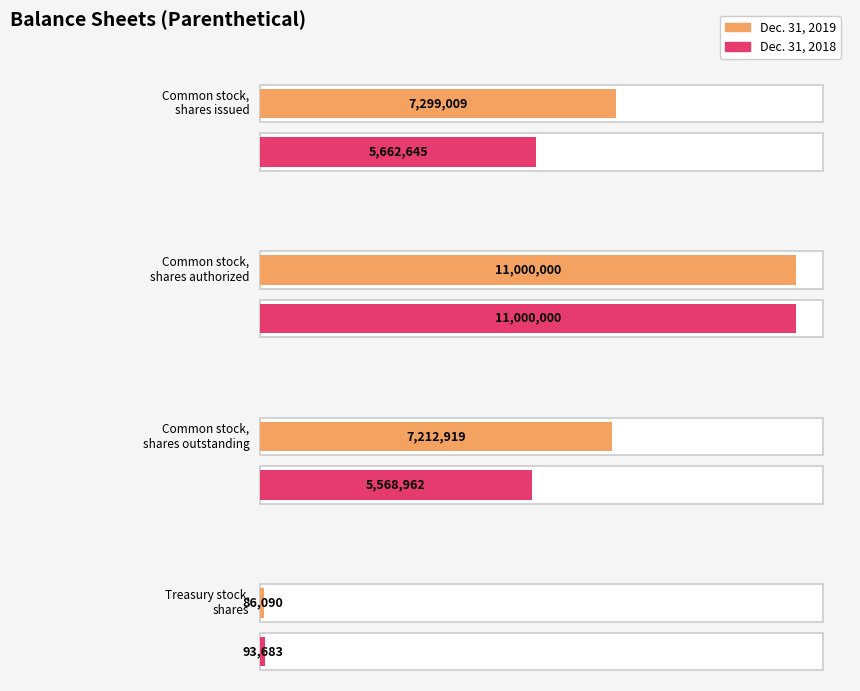

True or false: Dec. 31, 2018 has a value of 4628937 at Common stock, shares outstanding (2018).

False